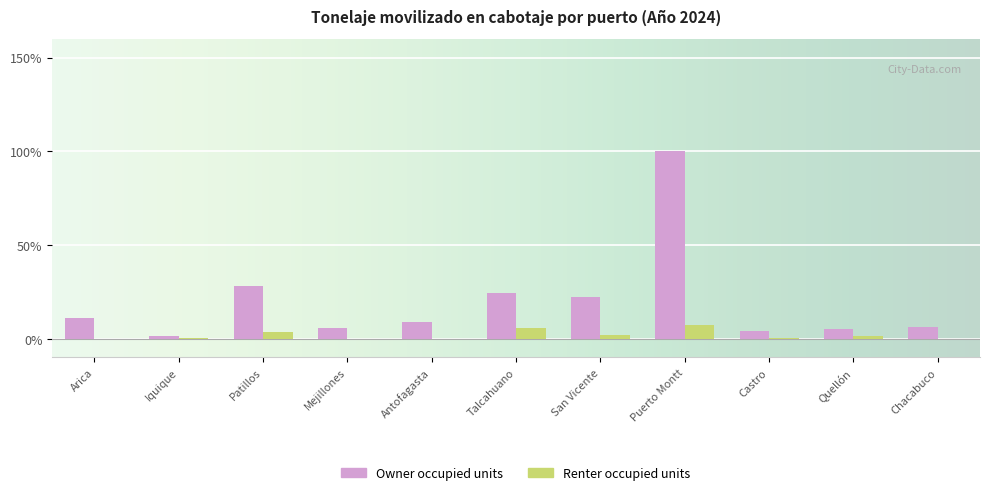

What is the sum of all Owner occupied units values?

217.4